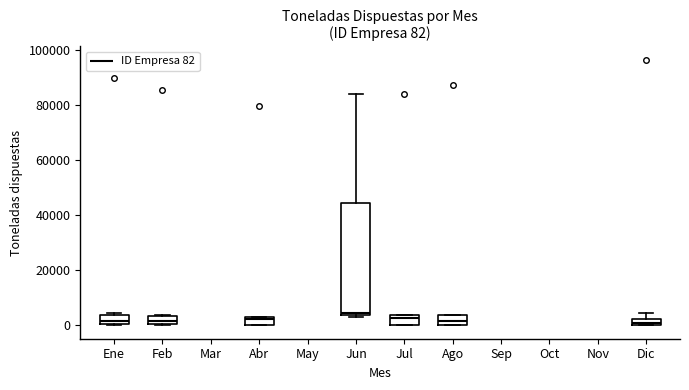

Which box is the tallest, from its lower edge to its upper edge?

Jun